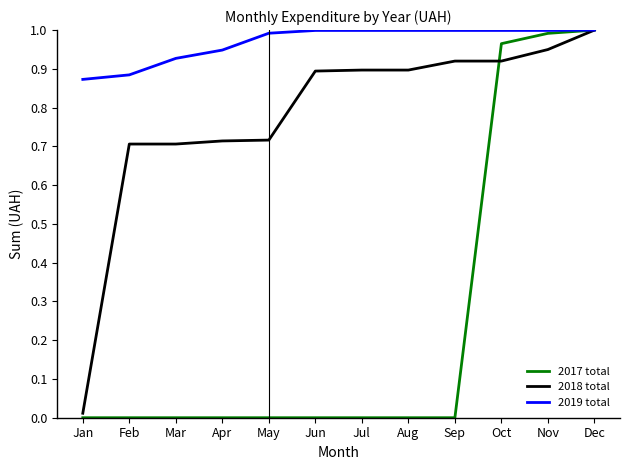

True or false: 2017 total has a value of 0.0 at Jul.

True